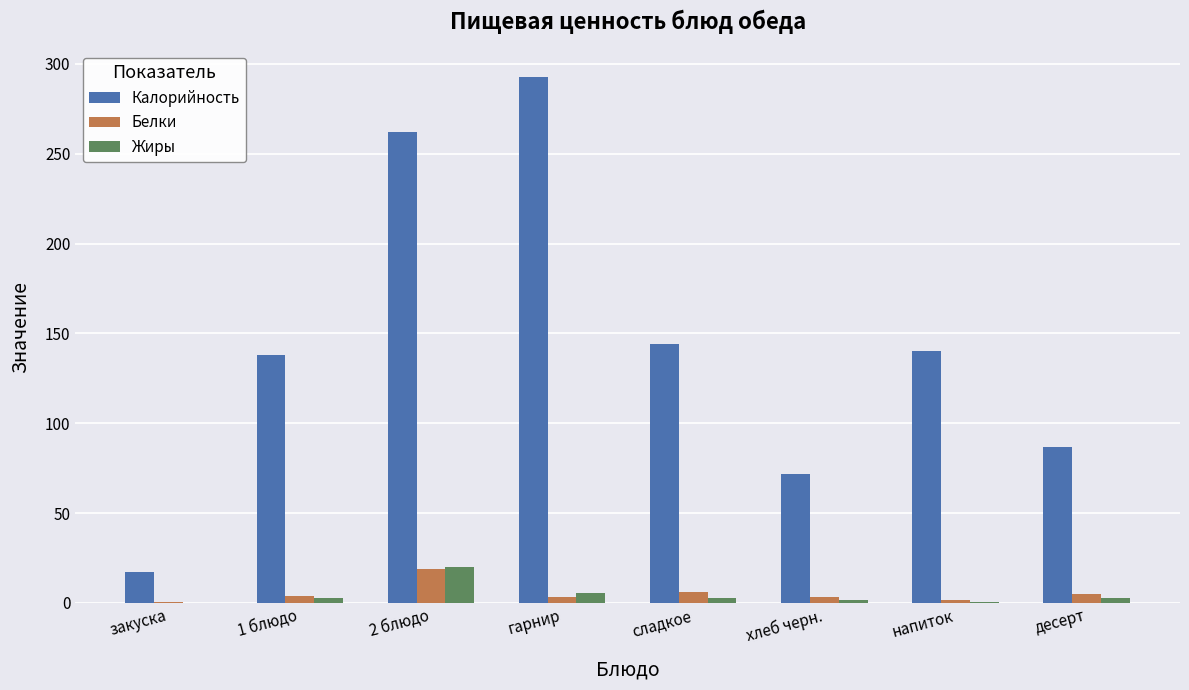

Between закуска and 2 блюдо, which series saw the biggest shift?

Калорийность